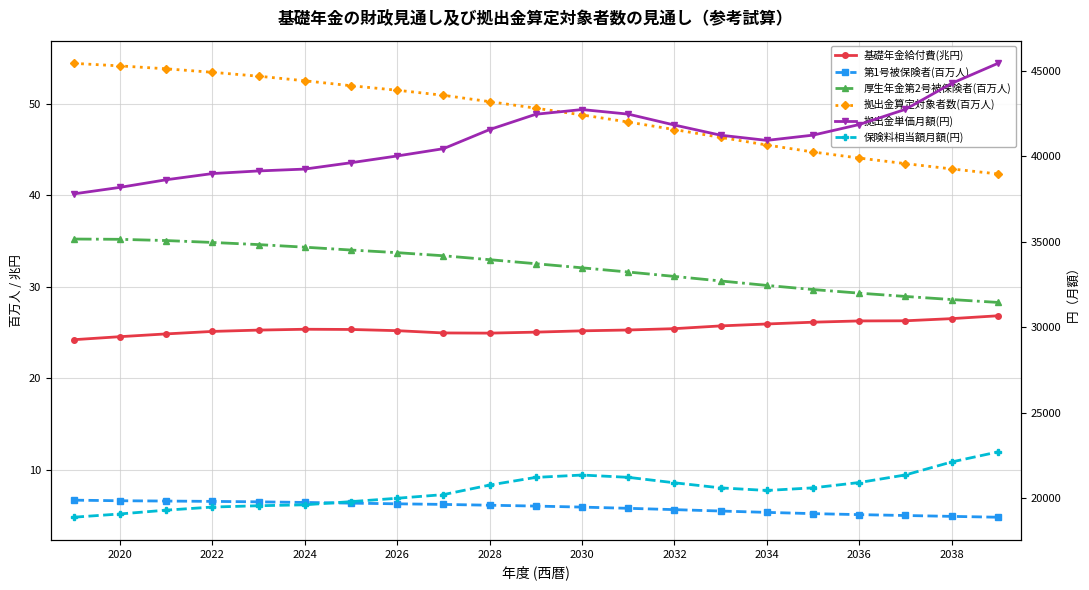

True or false: col_5 (基礎年金給付費 兆円) and col_15 (第1号被保険者 百万人) cross at least once.

False